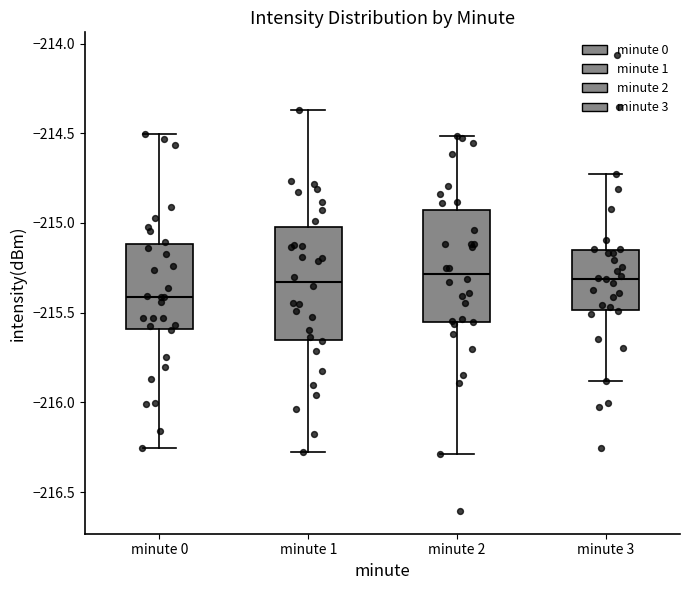

Reading left to right, read every box against the y-axis: the position of its median line, the range the box covers, and the ends of its whiskers. The values are not printed on the chart, so give them approximately, as read against the axis.

minute 0: median -215.40, box -215.60 to -215.10, whiskers -216.25 to -214.50
minute 1: median -215.35, box -215.65 to -215.00, whiskers -216.30 to -214.35
minute 2: median -215.30, box -215.55 to -214.95, whiskers -216.30 to -214.50
minute 3: median -215.30, box -215.50 to -215.15, whiskers -215.90 to -214.70